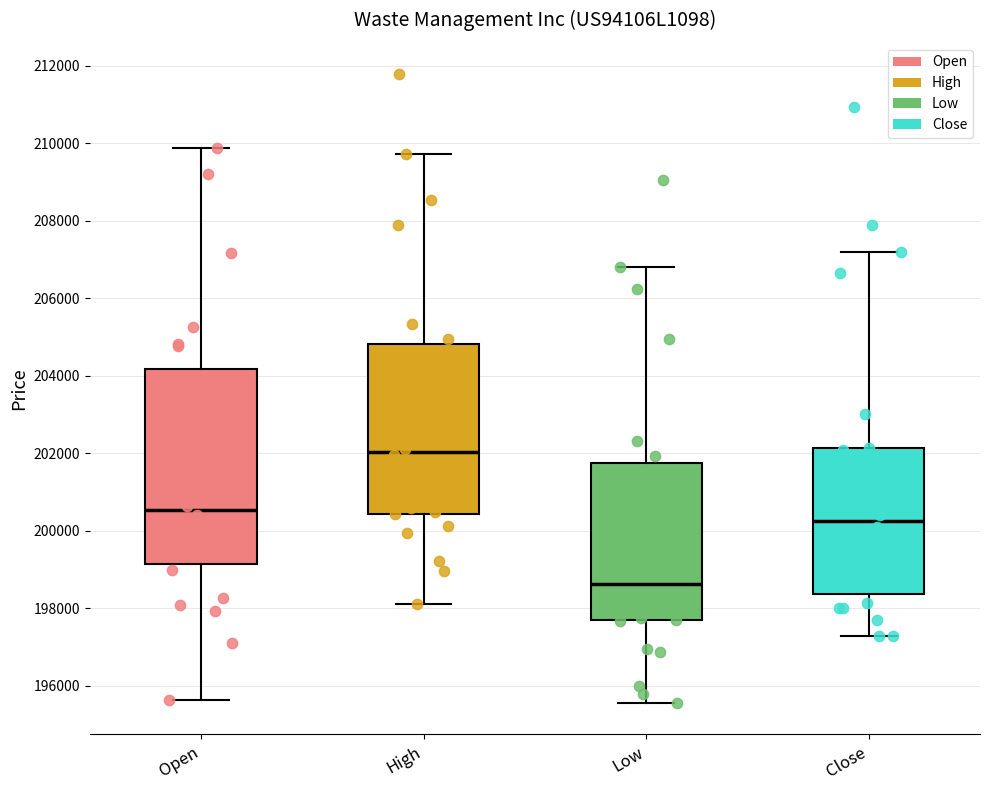

Reading left to right, transcribe this box plot: for each box, give where its median line is, the range the box spans, and where its two whiskers end, as read against the y-axis. The values are not printed on the chart, so give them approximately, as read against the axis.

Open: median 200600, box 199200 to 204200, whiskers 195600 to 209800
High: median 202000, box 200400 to 204800, whiskers 198200 to 209800
Low: median 198600, box 197600 to 201800, whiskers 195600 to 206800
Close: median 200200, box 198400 to 202200, whiskers 197200 to 207200